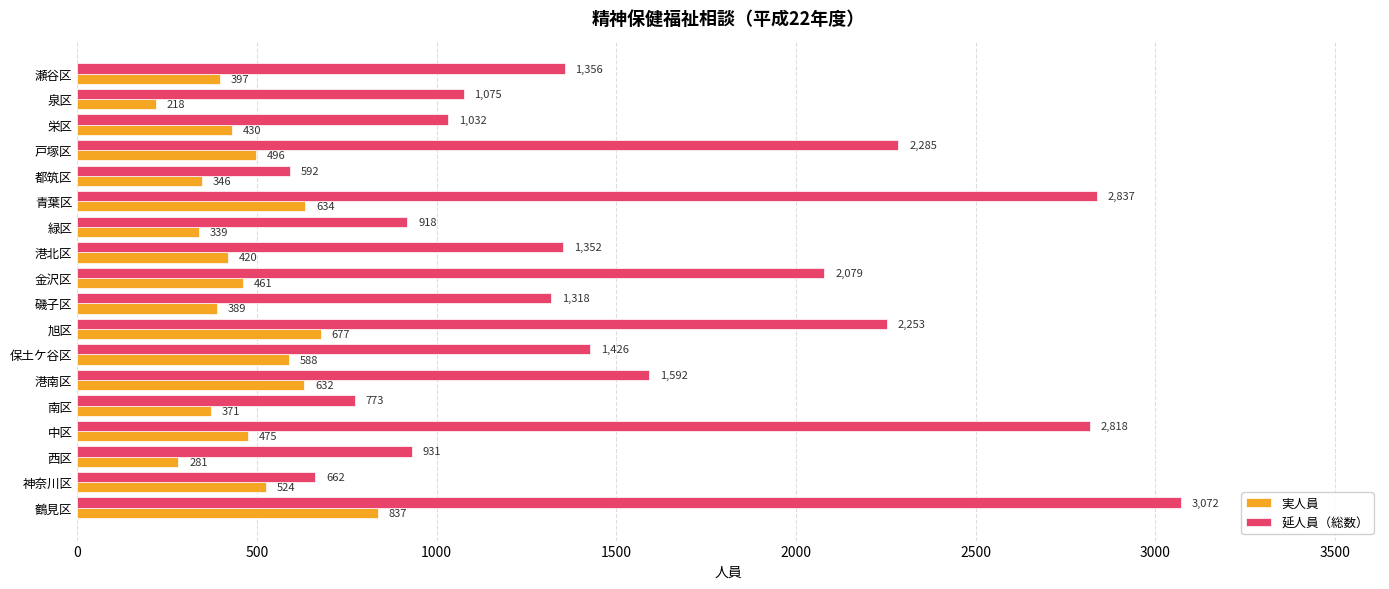

List the series in order of their overall mean, lowest first.

実人員, 延人員（総数）